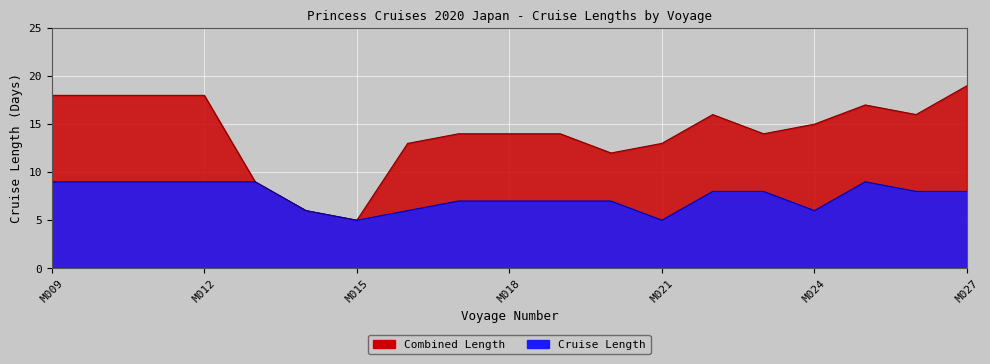

Reading right to left, transcribe all the data shown in this chart.

Cruise Length: M027=8	M026=8	M025=9	M024=6	M023=8	M022=8	M021=5	M020=7	M019=7	M018=7	M017=7	M016=6	M015=5	M014=6	M013=9	M012=9	M011=9	M010=9	M009=9
Combined Length: M027=19	M026=16	M025=17	M024=15	M023=14	M022=16	M021=13	M020=12	M019=14	M018=14	M017=14	M016=13	M015=5	M014=6	M013=9	M012=18	M011=18	M010=18	M009=18